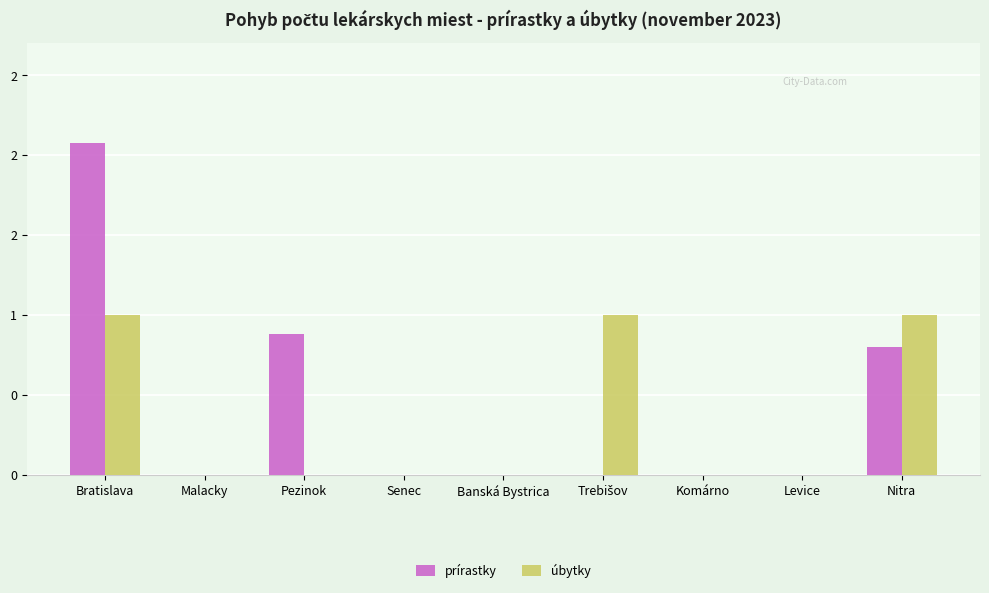

Which series has the largest total across all categories?

prírastky